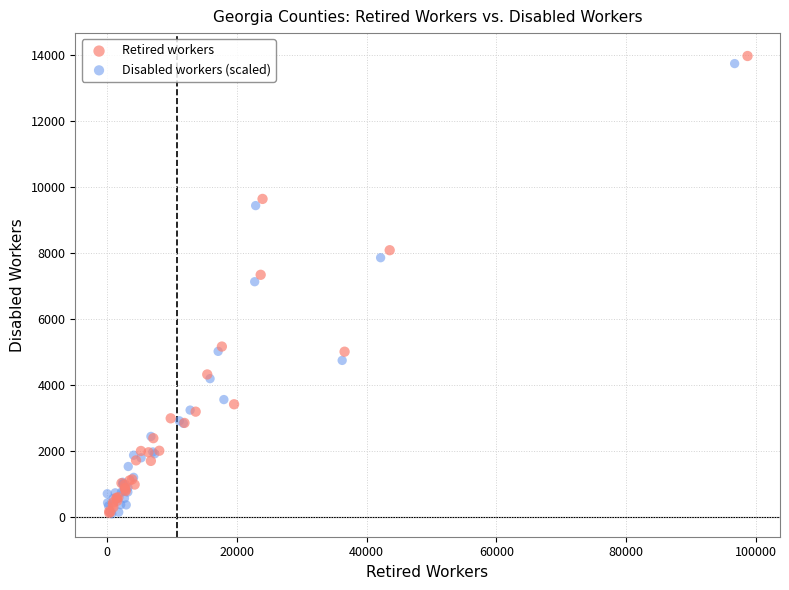

What are all the series names shown in the legend?

Retired workers, Disabled workers (scaled)